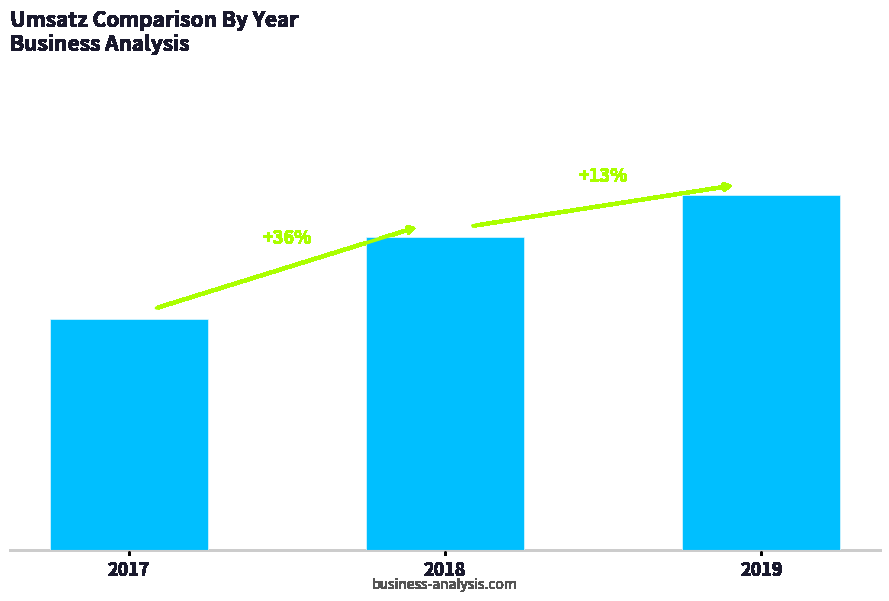

Which label corresponds to the largest value in the chart?

2019